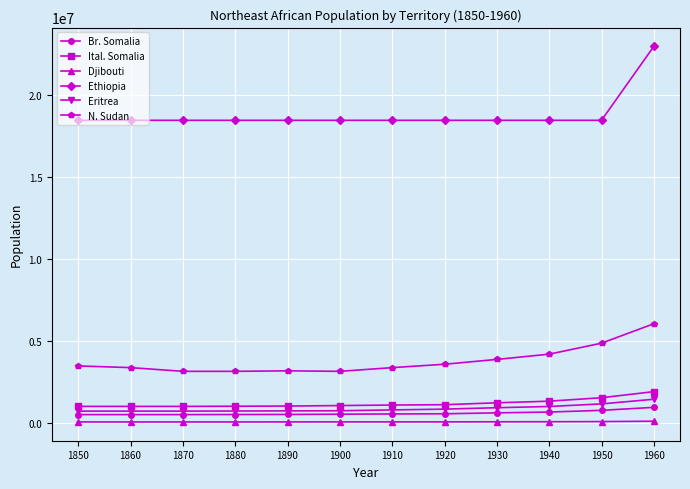

Which series has the widest spread of values?

Ethiopia